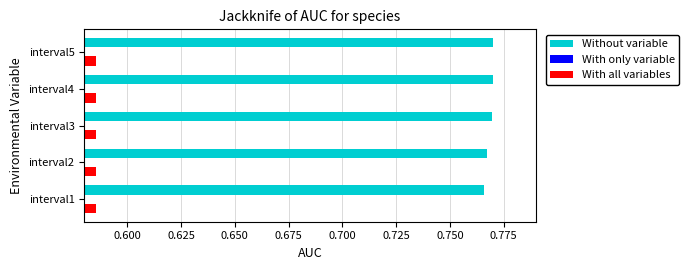

Which series has the largest total across all categories?

Without variable